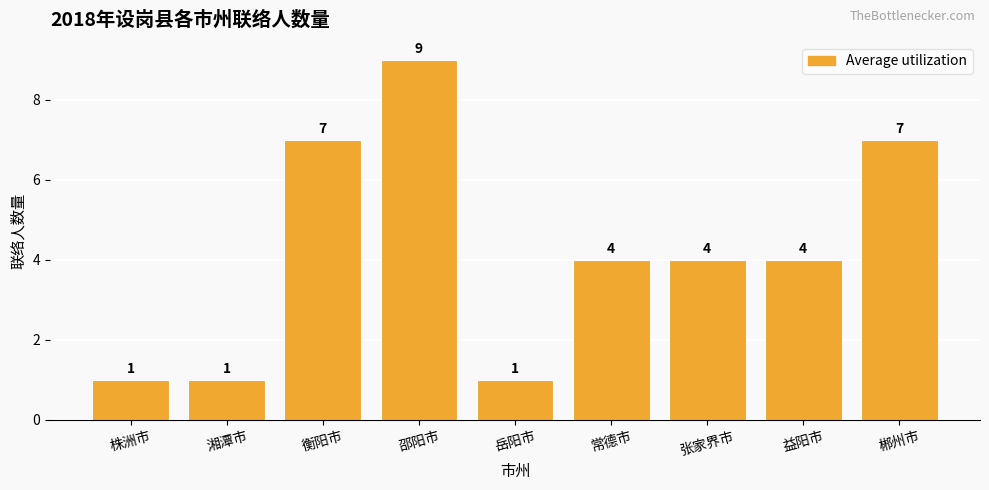

What is the ratio of the value at 衡阳市 to the value at 株洲市?

7.0